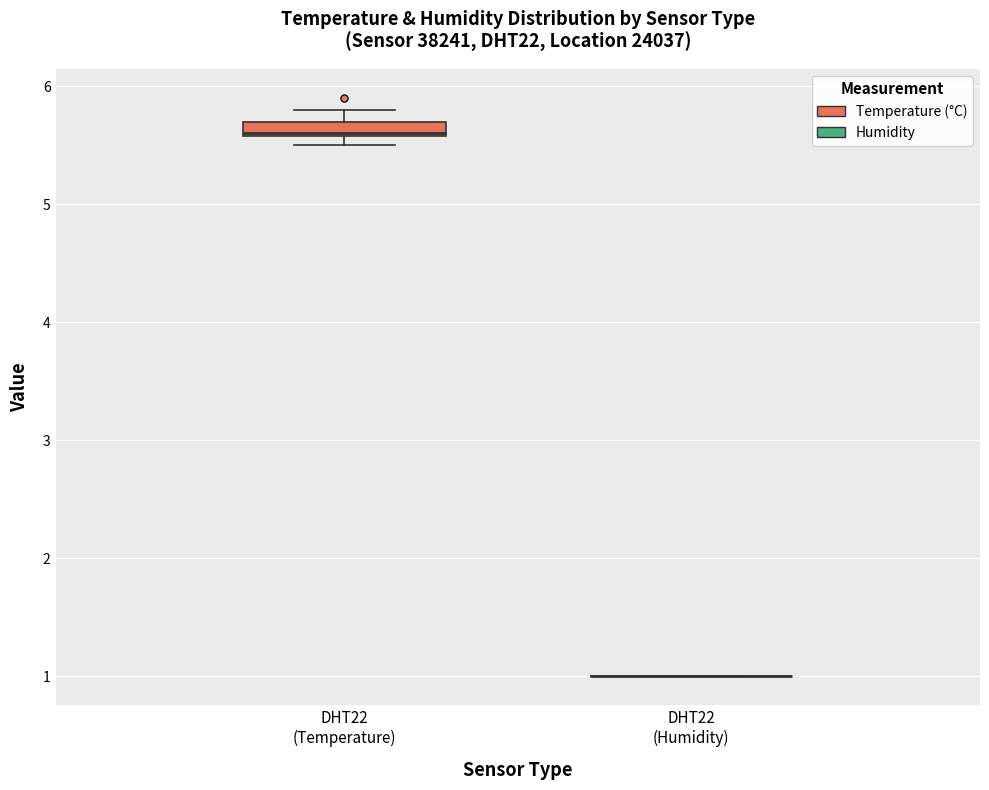

Which box is the tallest, from its lower edge to its upper edge?

DHT22 (Temperature)